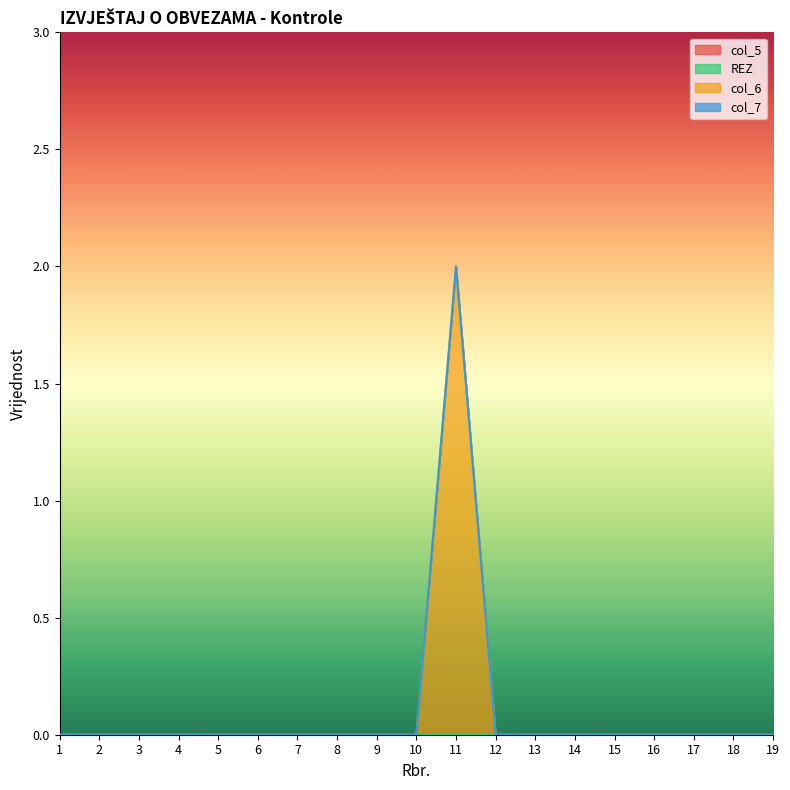

Does the chart display data point markers on the line(s)?

No